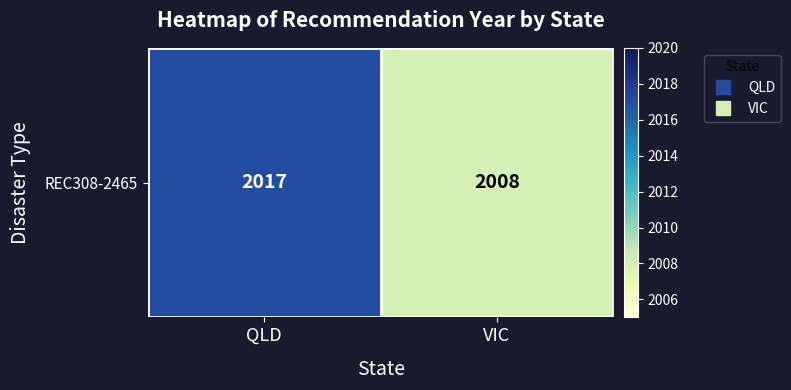

Rank the categories by value from highest to lowest.

QLD, VIC